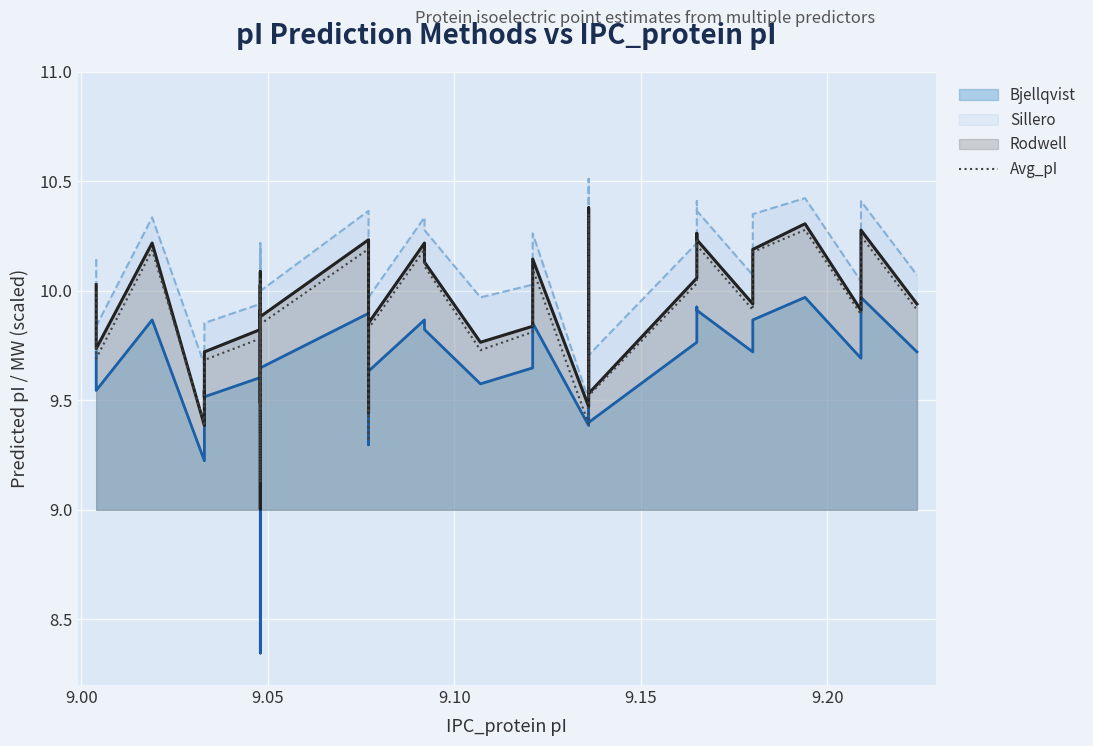

True or false: the data has more than 1 interior local peaks.

True